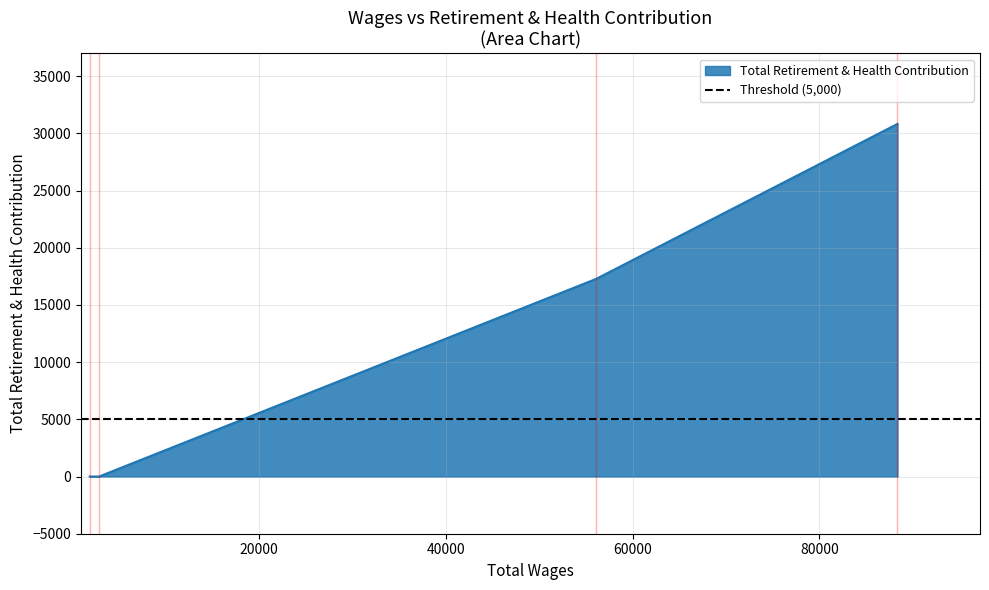

List the labels in order of value, smallest first.

2863.0, 1857.0, 56077.0, 88370.0